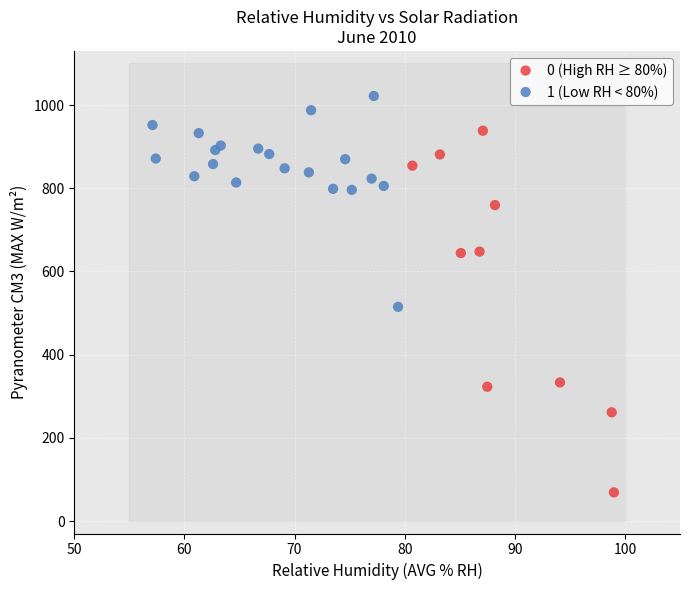

Which series has the widest spread of Y values?

0 (High RH ≥ 80%)